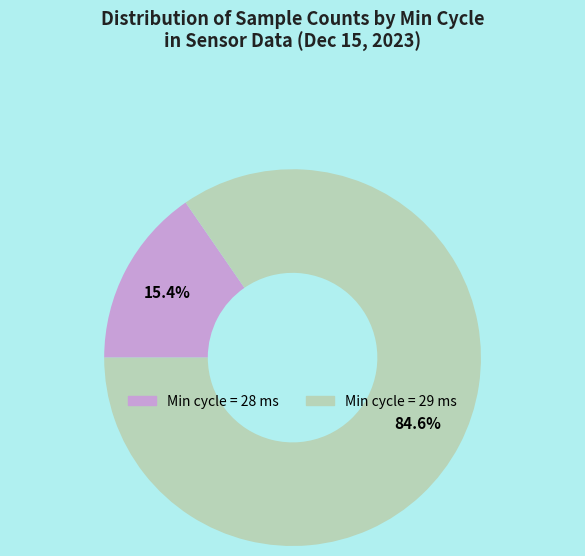

Does any single category account for the majority?

Yes